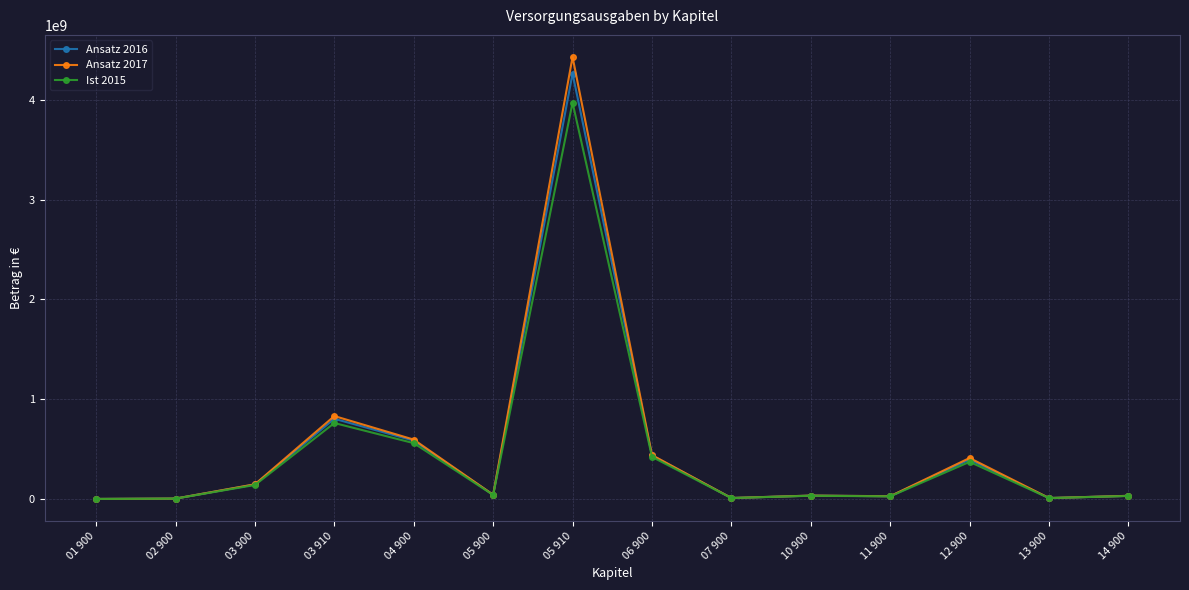

How many series are shown in this chart?

3